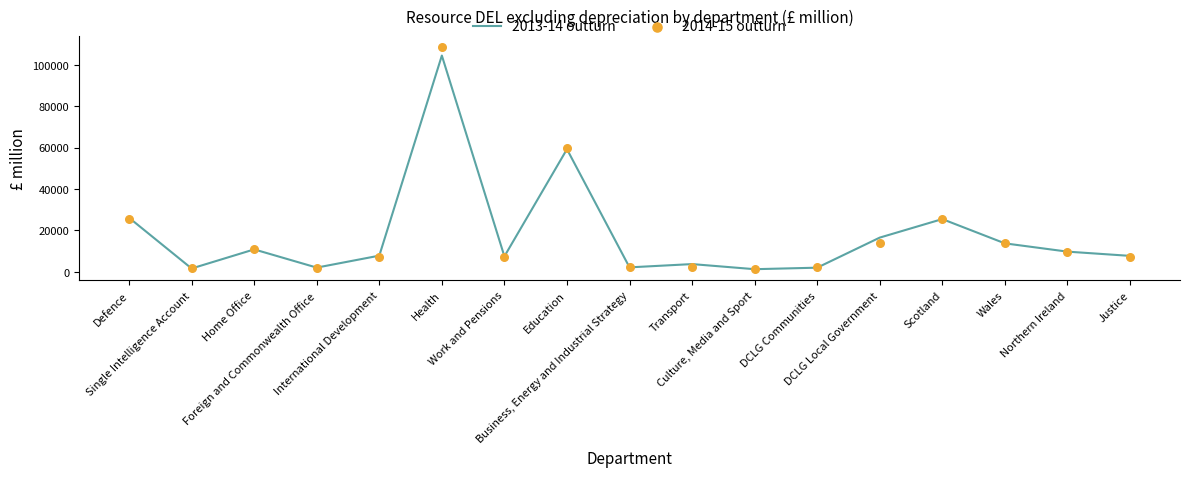

Which series has the widest spread of Y values?

2014-15 outturn